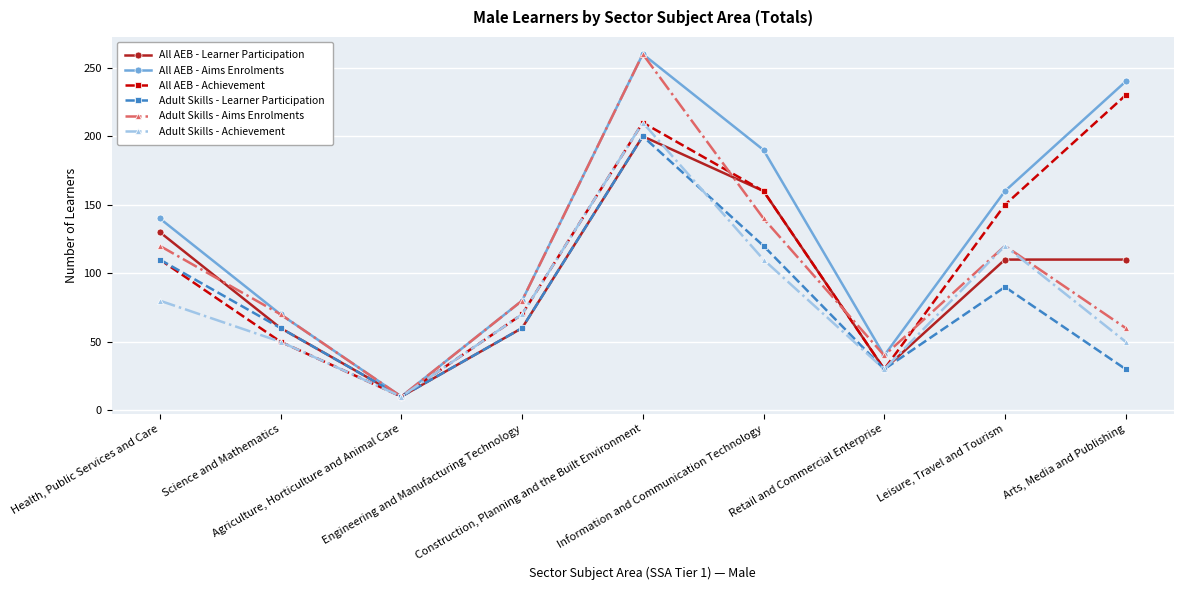

What is the value of the Adult Skills - Achievement point at the 3rd from the left?

10